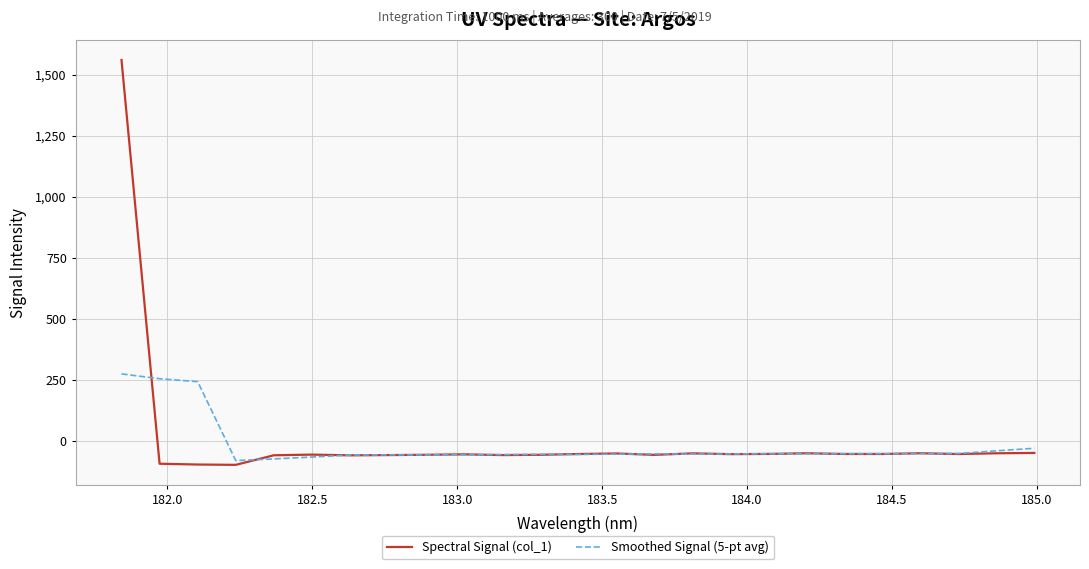

List the series in order of their peak value, highest first.

Spectral Signal (col_1), Smoothed Signal (5-pt avg)